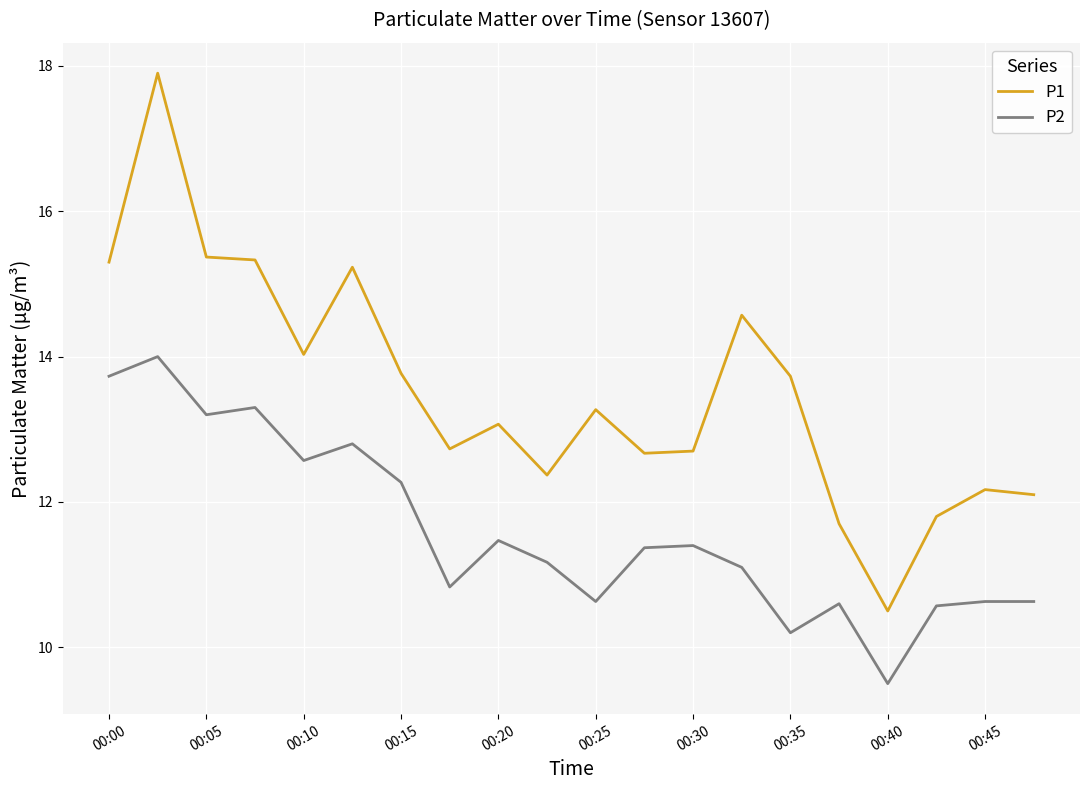

What is the difference between the maximum and minimum values in the P1 series?

7.4